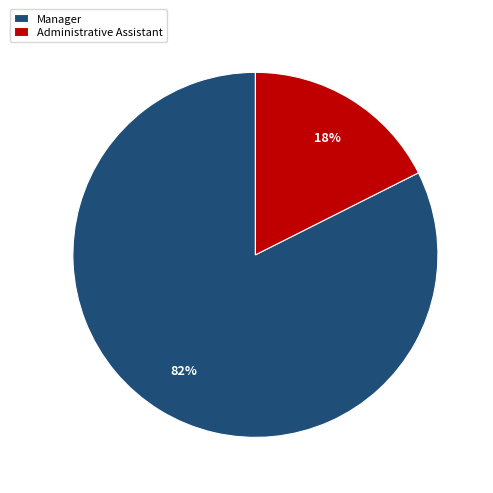

Does Administrative Assistant represent more than half of the total?

No